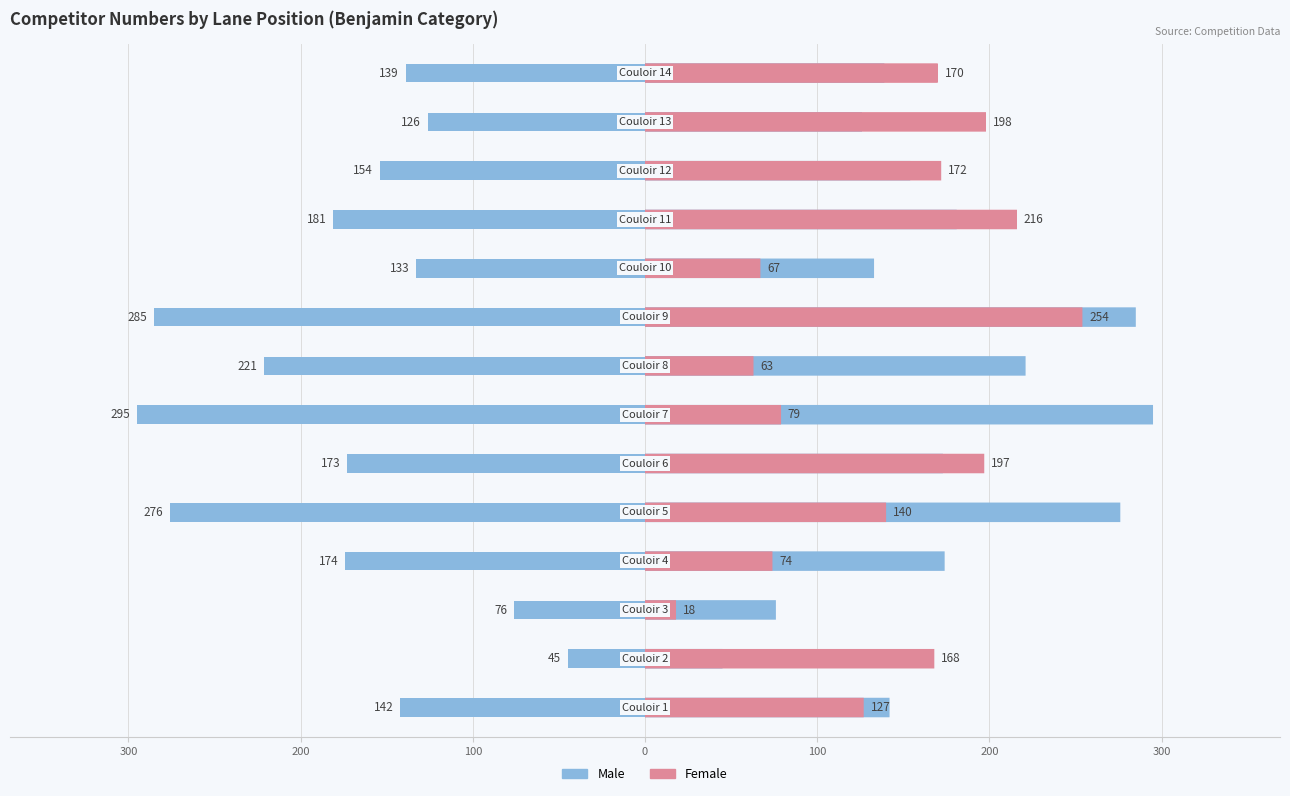

Reading left to right, list all the values displayed in this chart.

Male: -142	-45	-76	-174	-276	-173	-295	-221	-285	-133	-181	-154	-126	-139
Female: 127	168	18	74	140	197	79	63	254	67	216	172	198	170